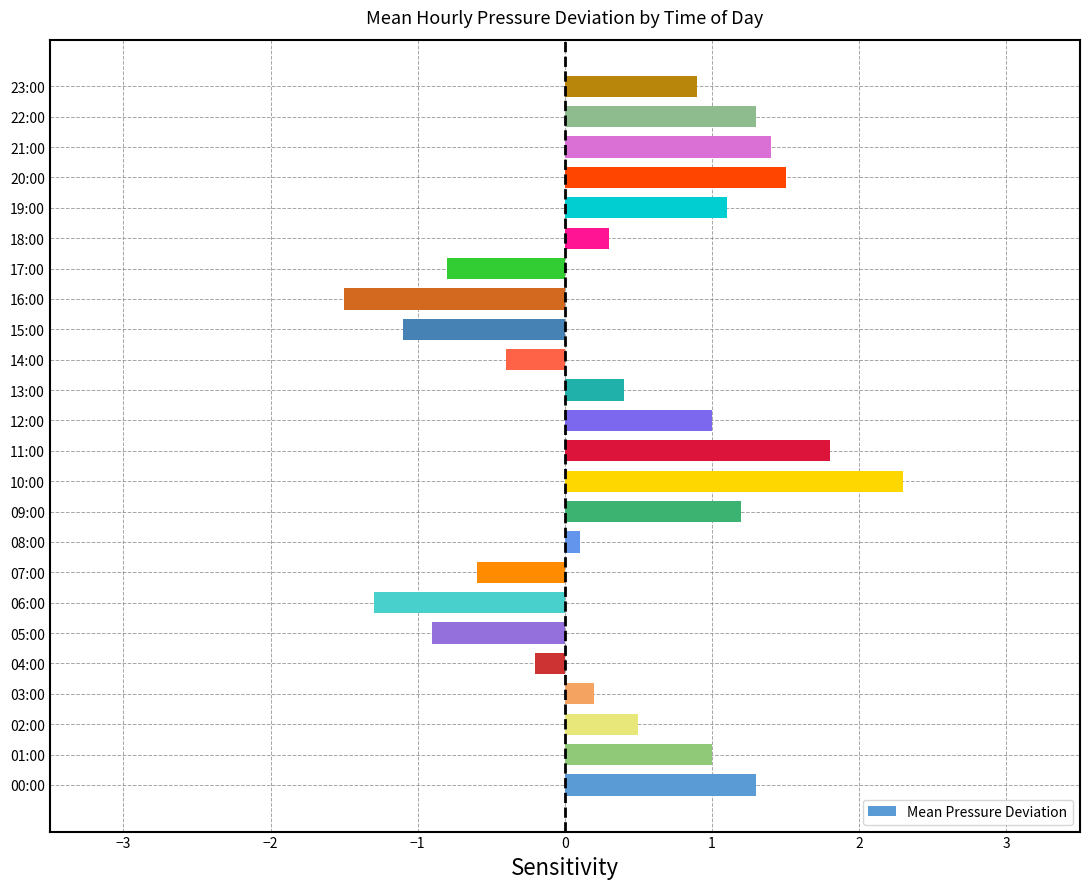

Which label corresponds to the smallest value in the chart?

16:00